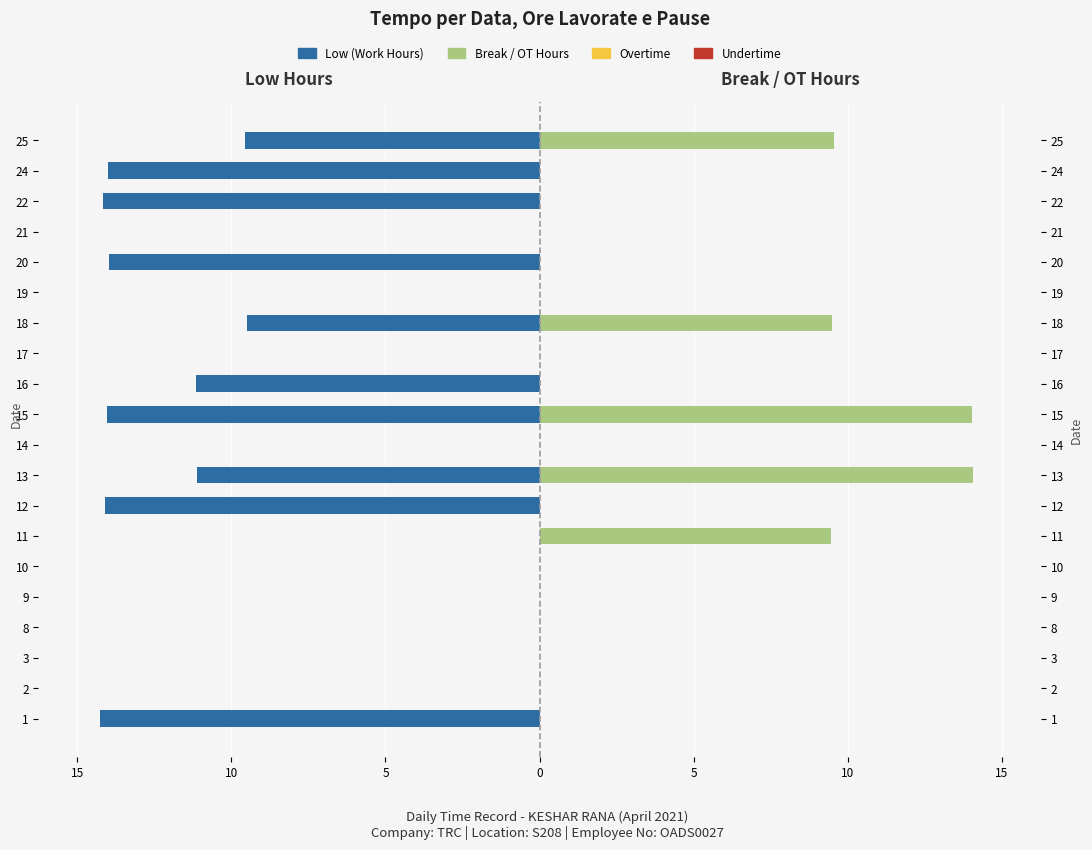

How many data points does each series have?

20